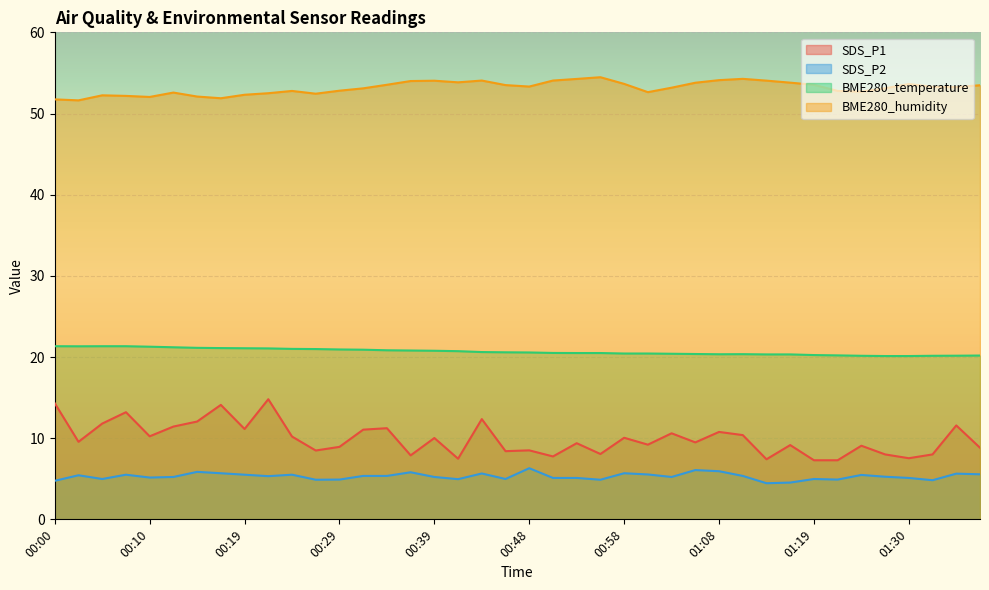

At how many categories does at least one series exceed 4?

40